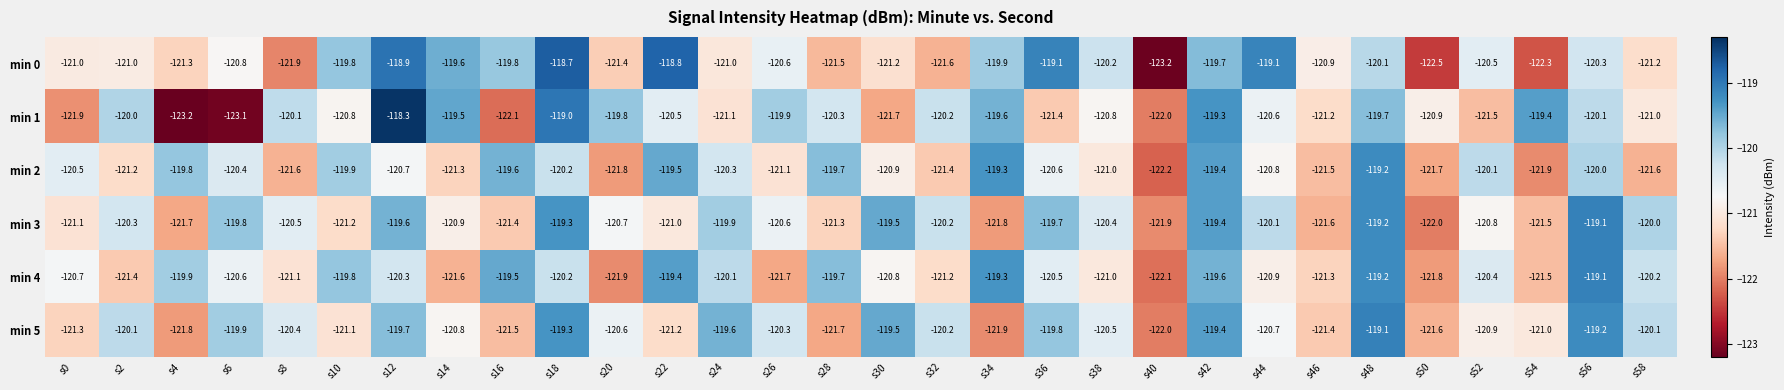

What is the highest value of the min 2 series?

-119.2